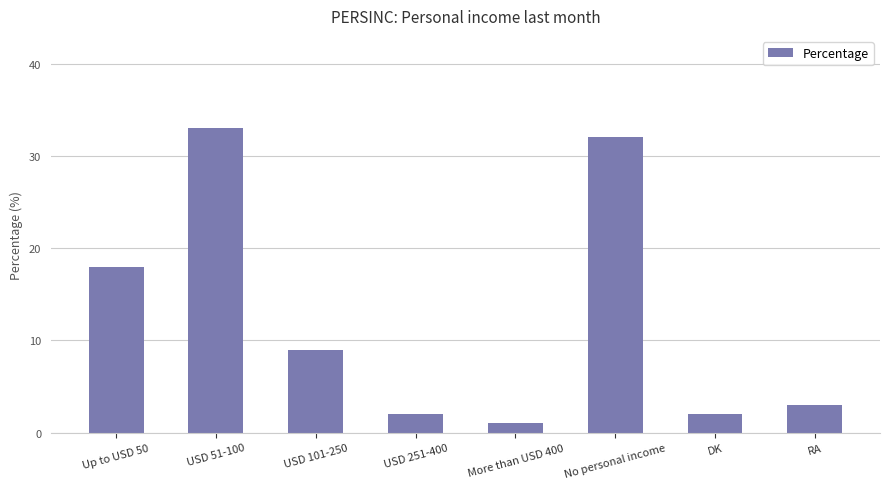

Approximately how many times larger is the value at USD 51-100 compared to Up to USD 50?

1.8